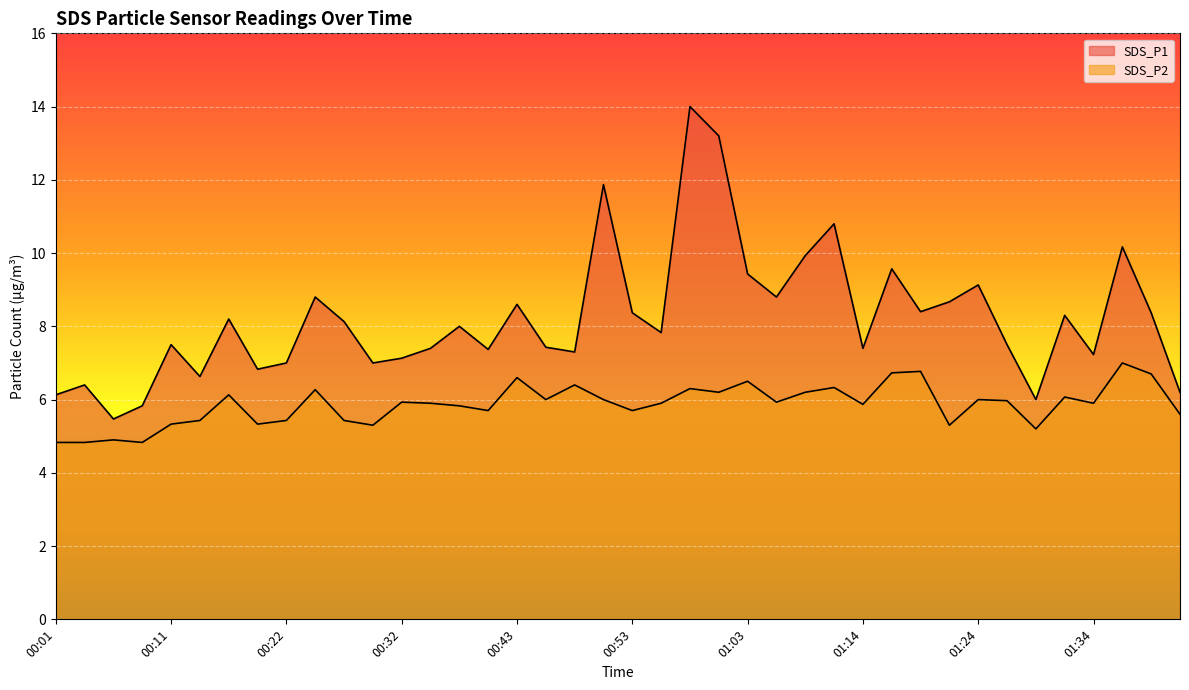

Is it true that SDS_P1 equals 8.4 at 01:40?

True